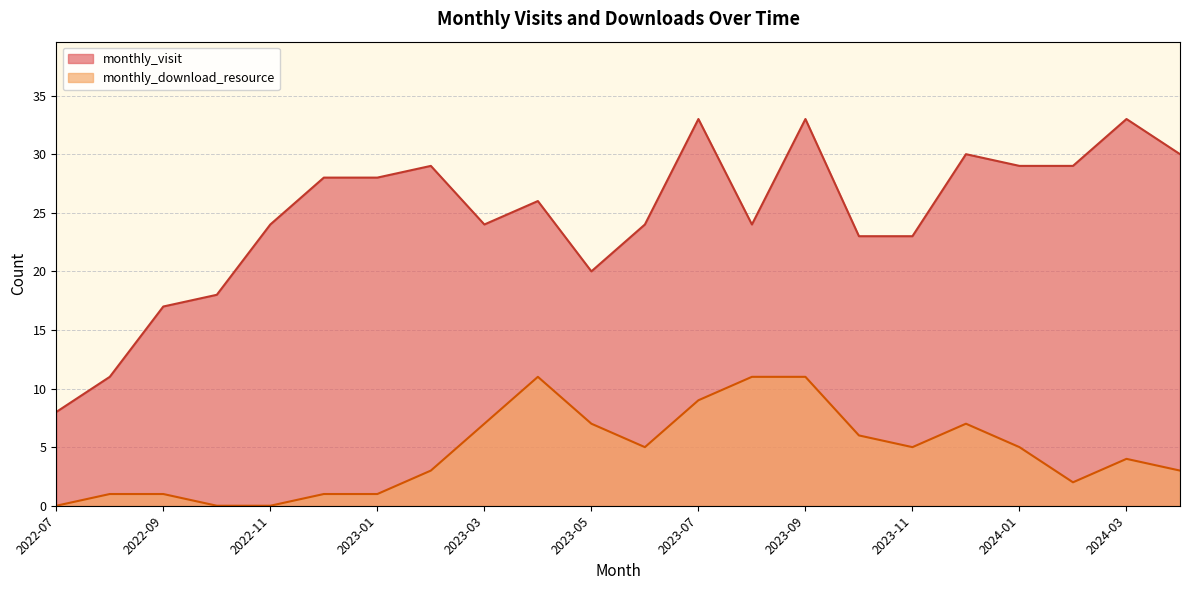

Rank the series by their maximum value, from highest to lowest.

monthly_visit, monthly_download_resource